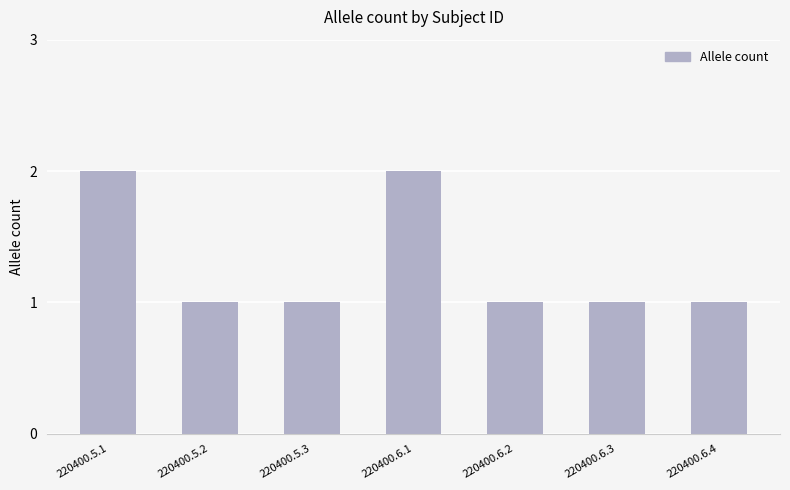

Approximately how many times larger is the value at 220400.6.3 compared to 220400.6.2?

1.0